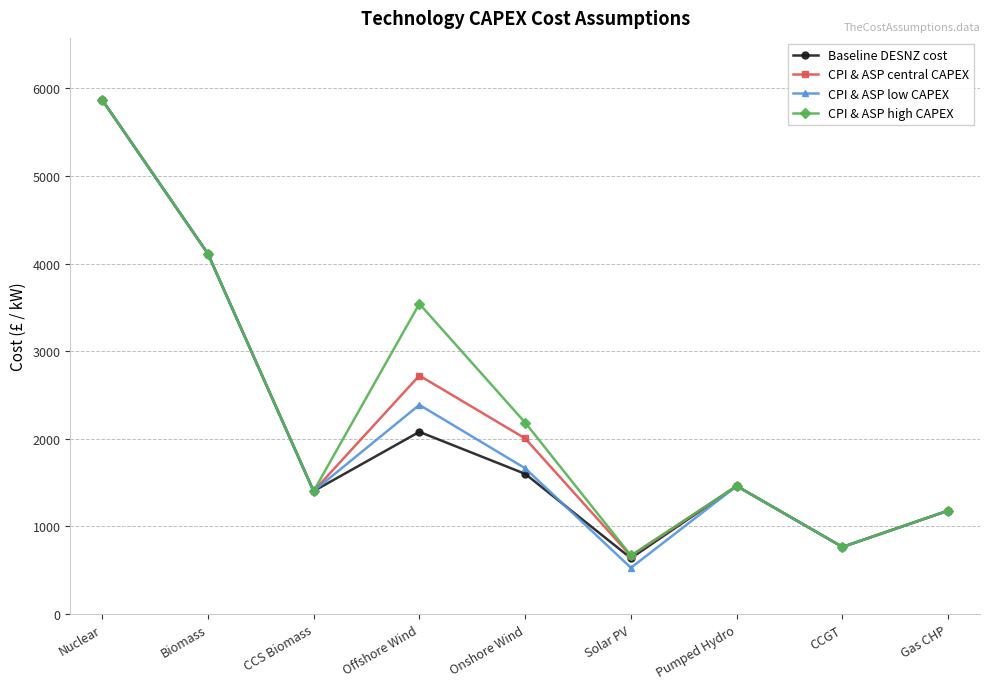

How many series are shown in this chart?

4